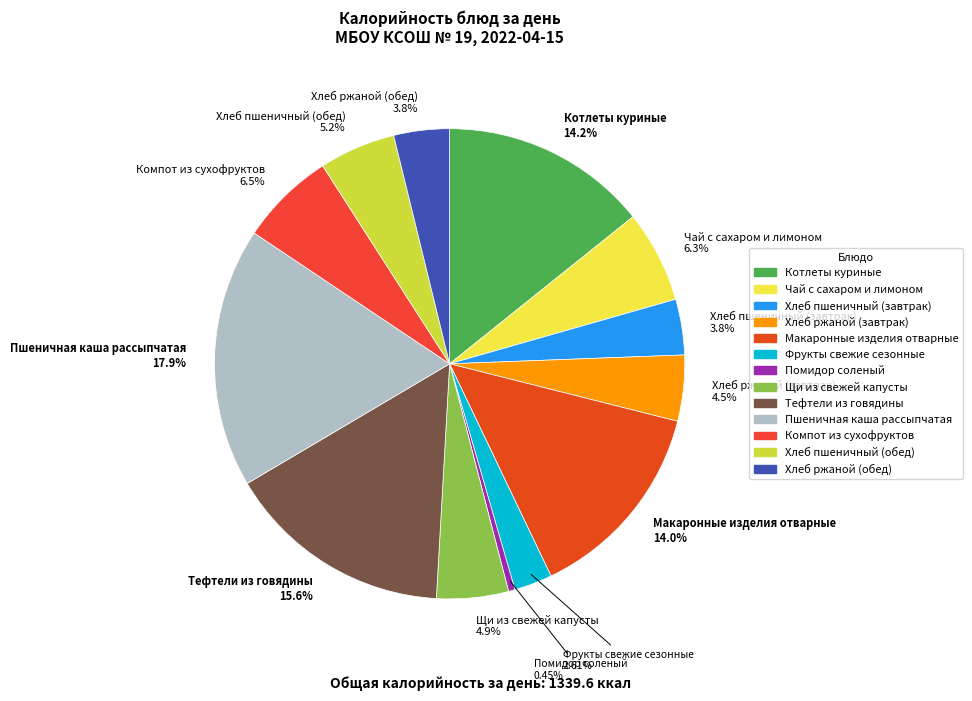

True or false: Хлеб пшеничный (обед) accounts for 5% of the total.

True